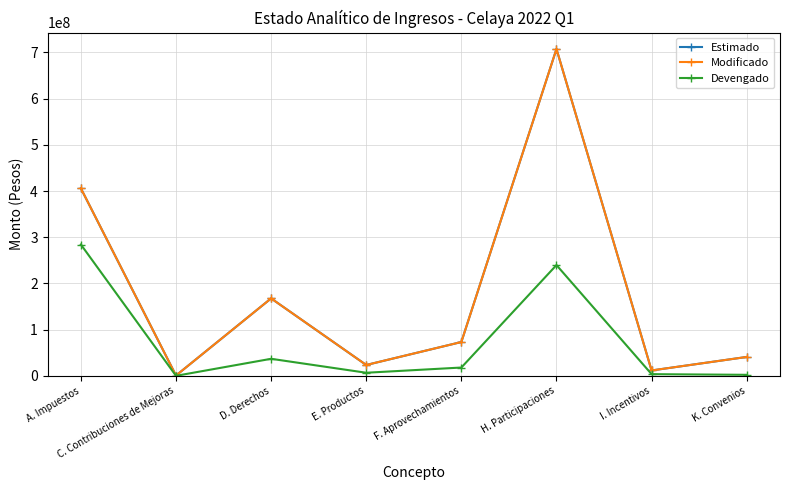

True or false: Devengado and Modificado cross at least once.

False